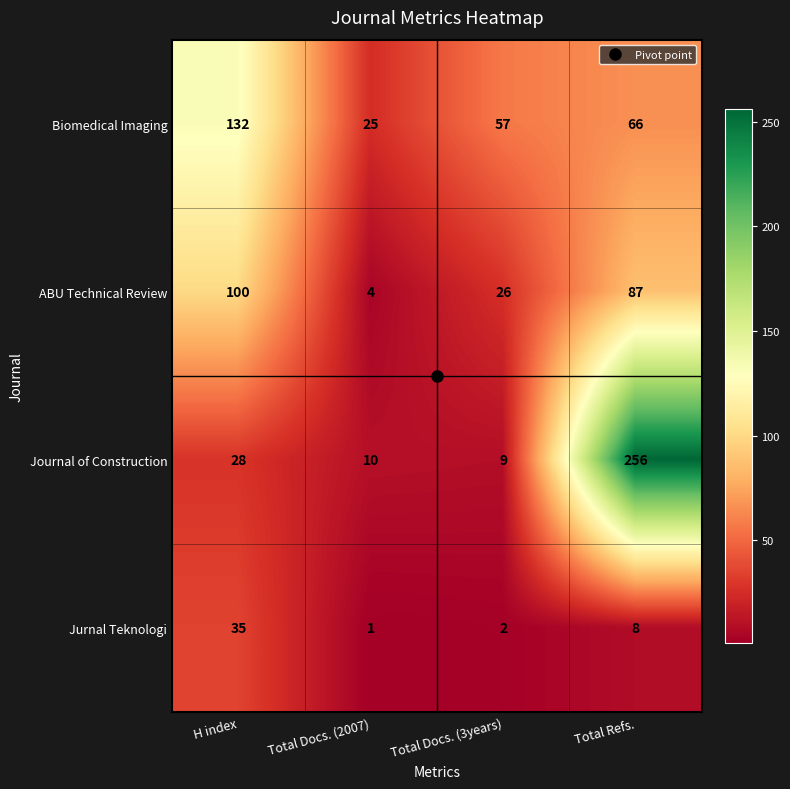

What is the sum of the Jurnal Teknologi values at Total Docs. (2007) and Total Refs.?

9